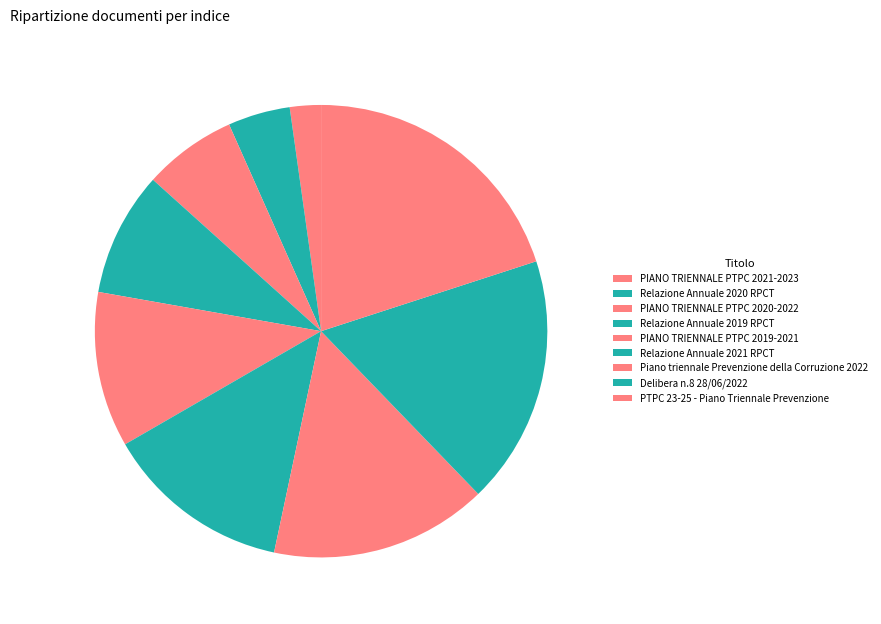

Combined, what portion of the pie is PIANO TRIENNALE PTPC 2020-2022 and PTPC 23-25 - Piano Triennale Prevenzione?

26.7%